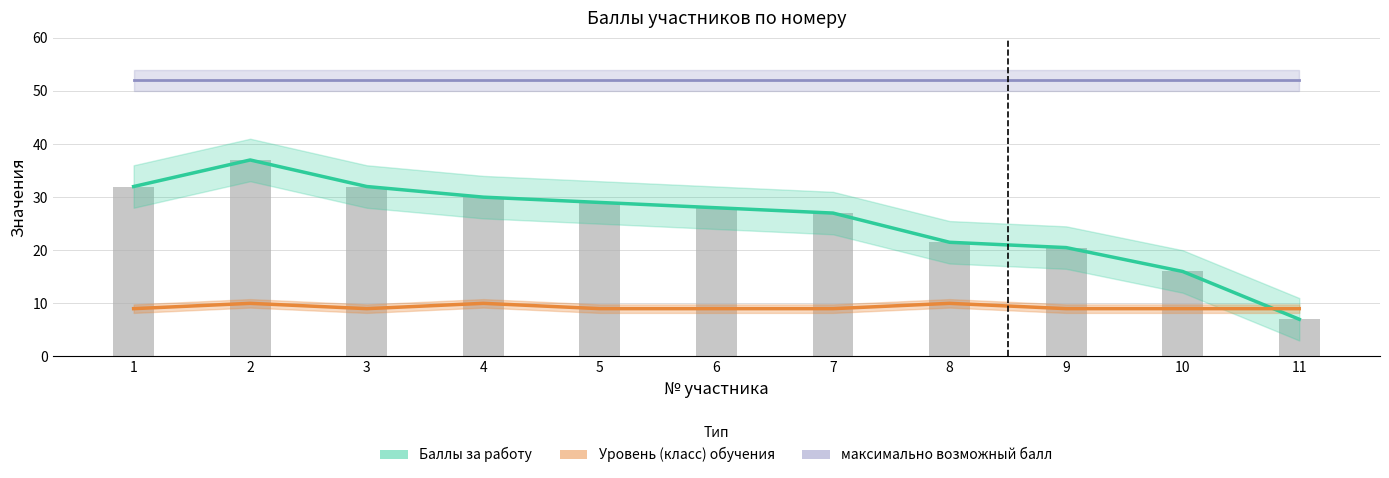

Reading right to left, transcribe all the data shown in this chart.

Баллы за работу: 7.0	16.0	20.5	21.5	27.0	28.0	29.0	30.0	32.0	37.0	32.0
Уровень (класс) обучения: 9.0	9.0	9.0	10.0	9.0	9.0	9.0	10.0	9.0	10.0	9.0
максимально возможный балл: 52.0	52.0	52.0	52.0	52.0	52.0	52.0	52.0	52.0	52.0	52.0